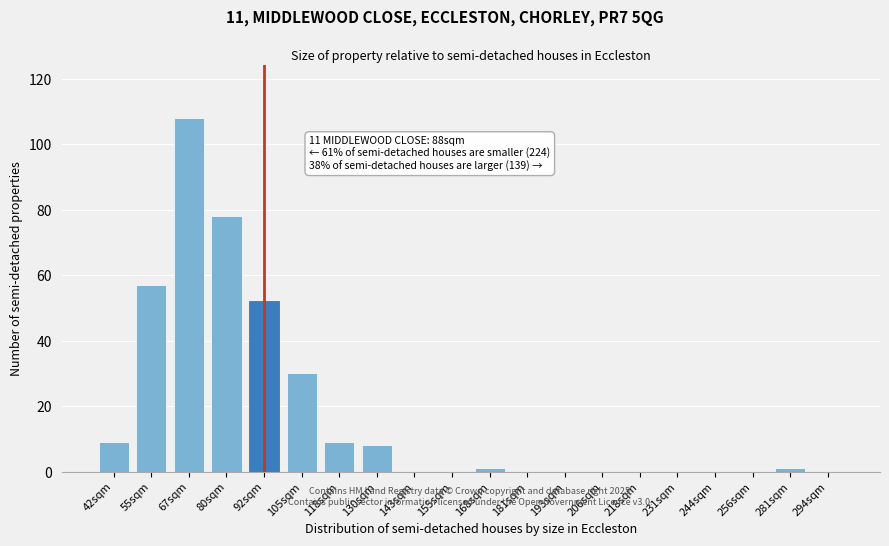

Reading right to left, transcribe all the data shown in this chart.

294sqm=0	281sqm=1	256sqm=0	244sqm=0	231sqm=0	218sqm=0	206sqm=0	193sqm=0	181sqm=0	168sqm=1	155sqm=0	143sqm=0	130sqm=8	118sqm=9	105sqm=30	92sqm=52	80sqm=78	67sqm=108	55sqm=57	42sqm=9